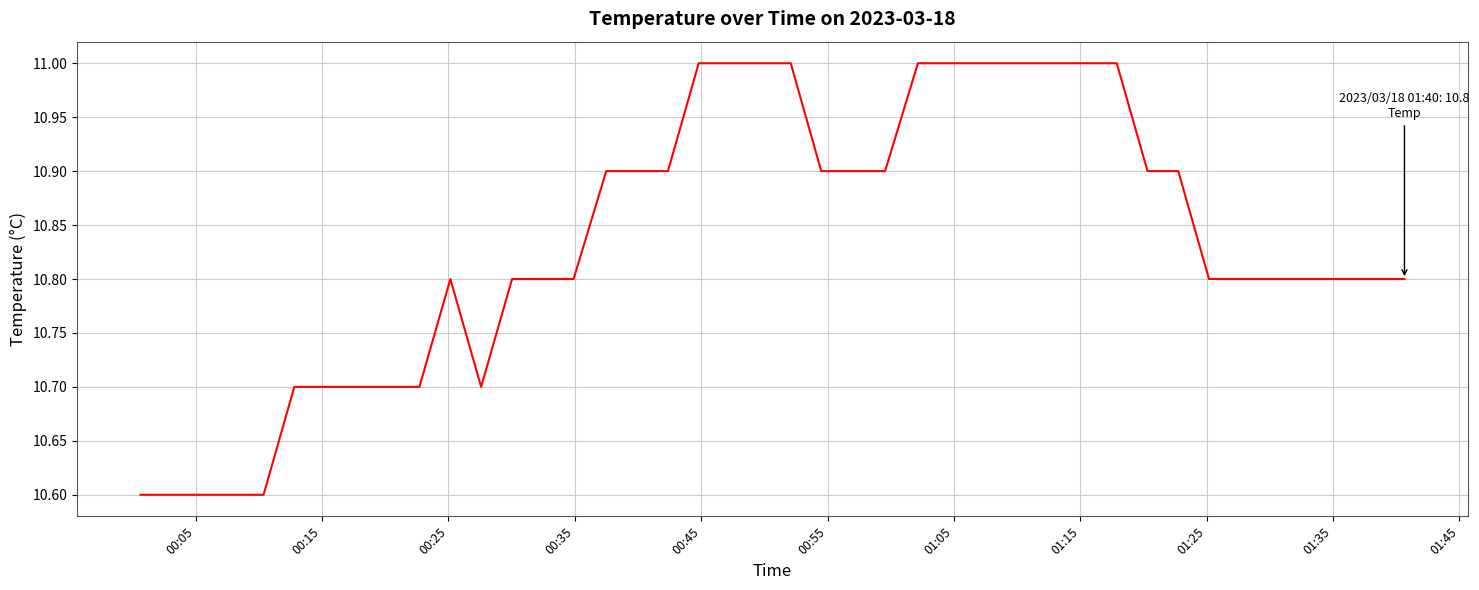

What is the difference between the maximum and minimum values?

0.4